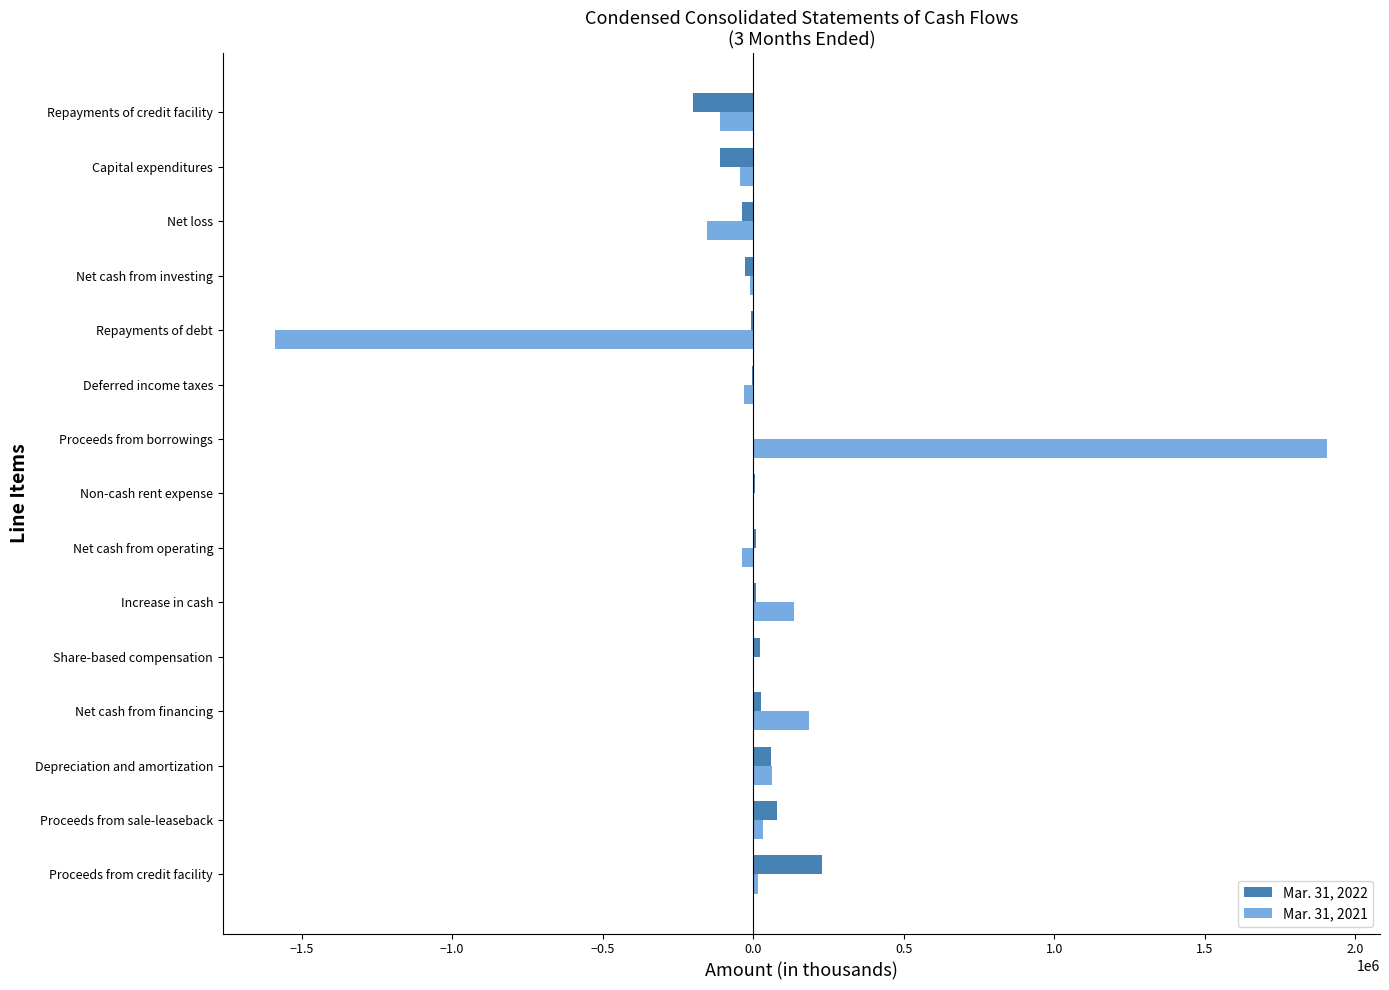

Which series has the largest range (max minus min)?

Mar. 31, 2021